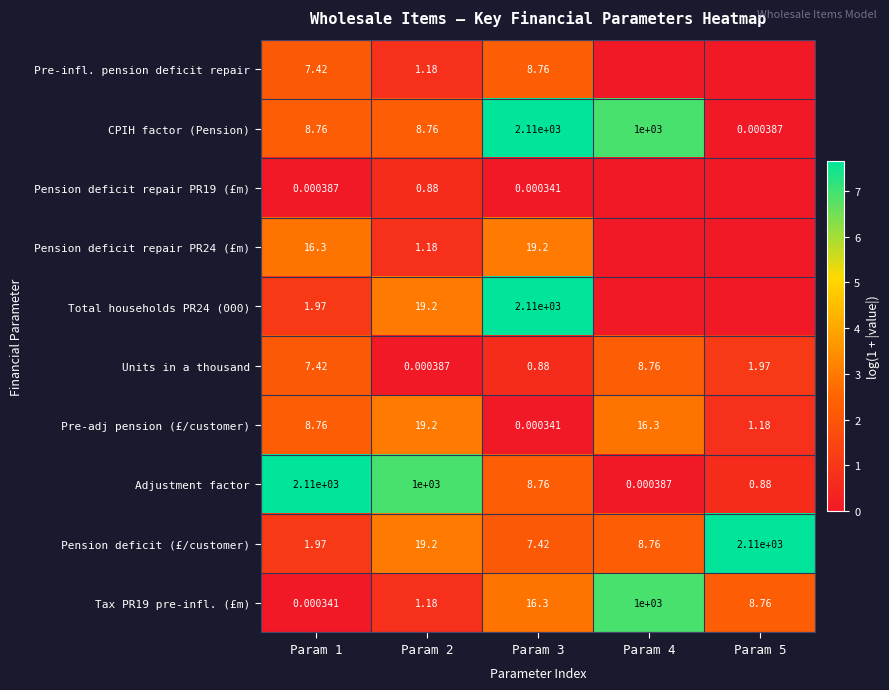

Is the value of Units in a thousand at Param 5 greater than the value of CPIH factor (Pension) at Param 2?

No